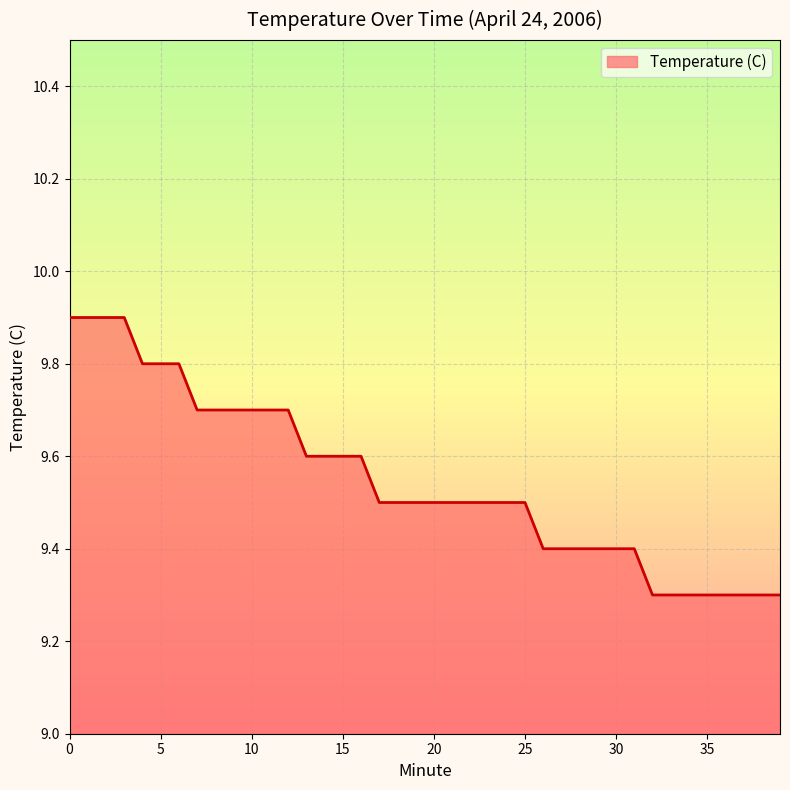

What is the difference between the maximum and minimum values?

0.6